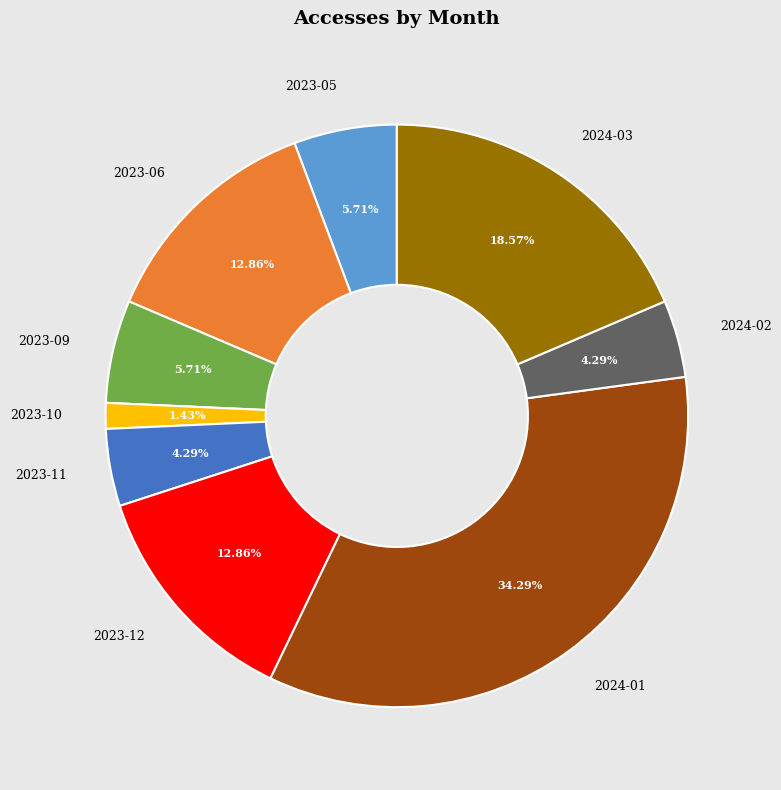

Does any single category account for the majority?

No